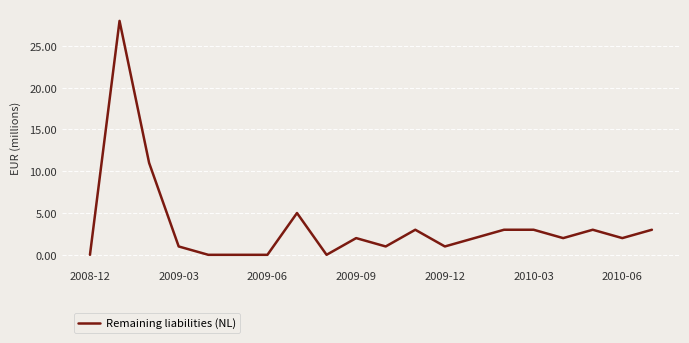

What is the greatest value displayed?

28